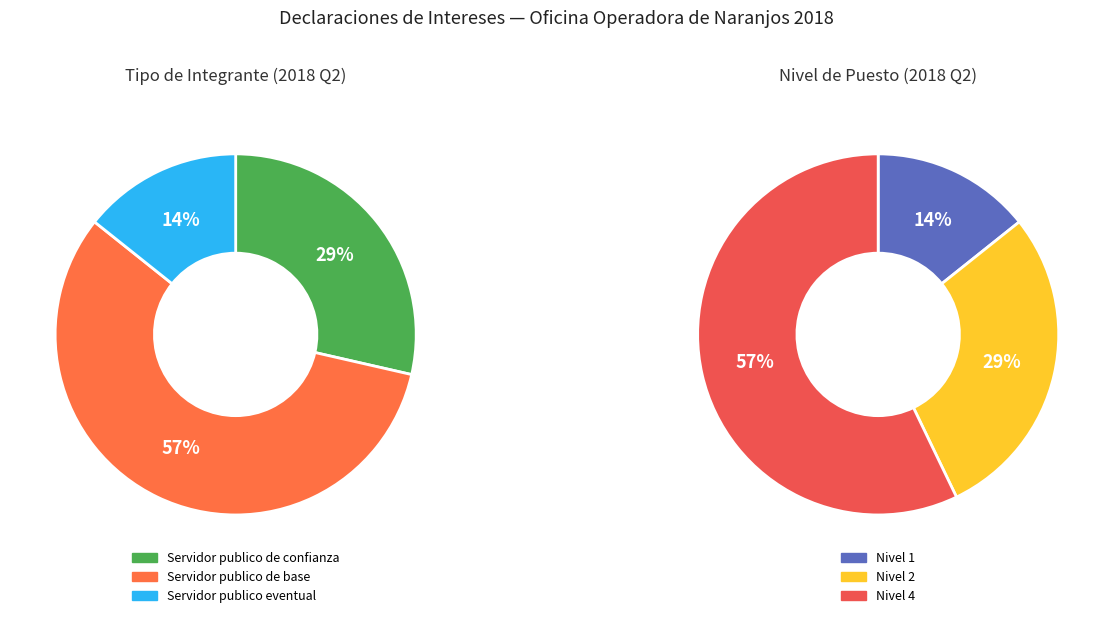

How many slices are in this pie chart?

3